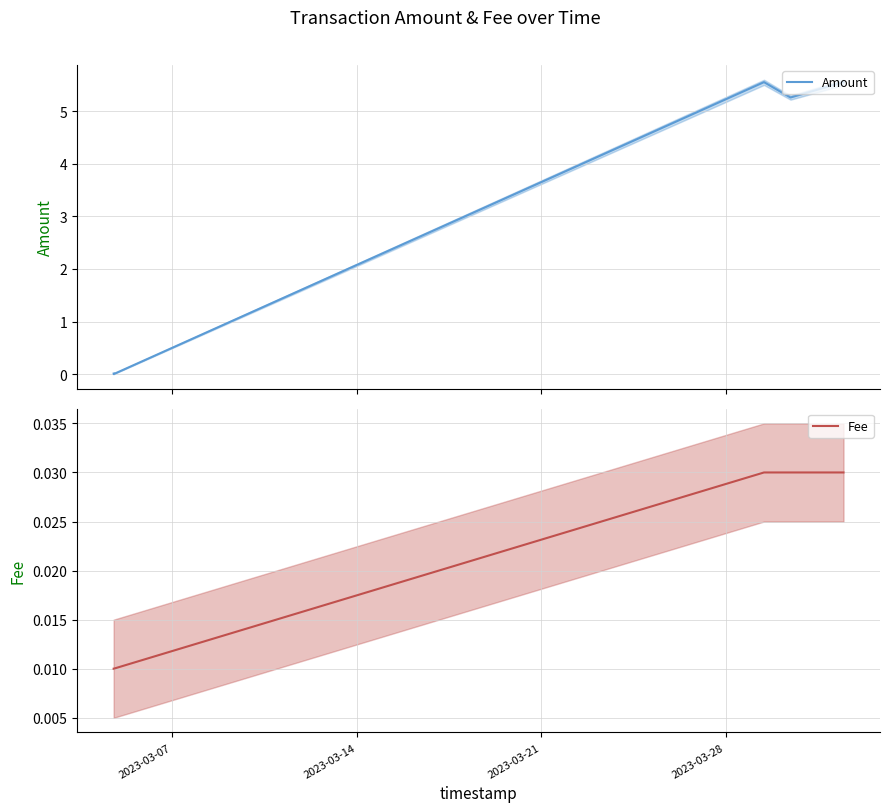

True or false: Amount has a value of 5.3 at 2023-03-28.

True